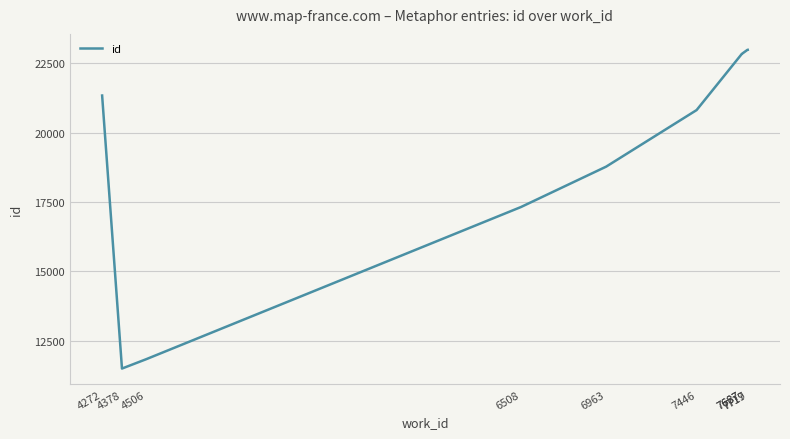

Which has a higher value, 4378 or 4272?

4272